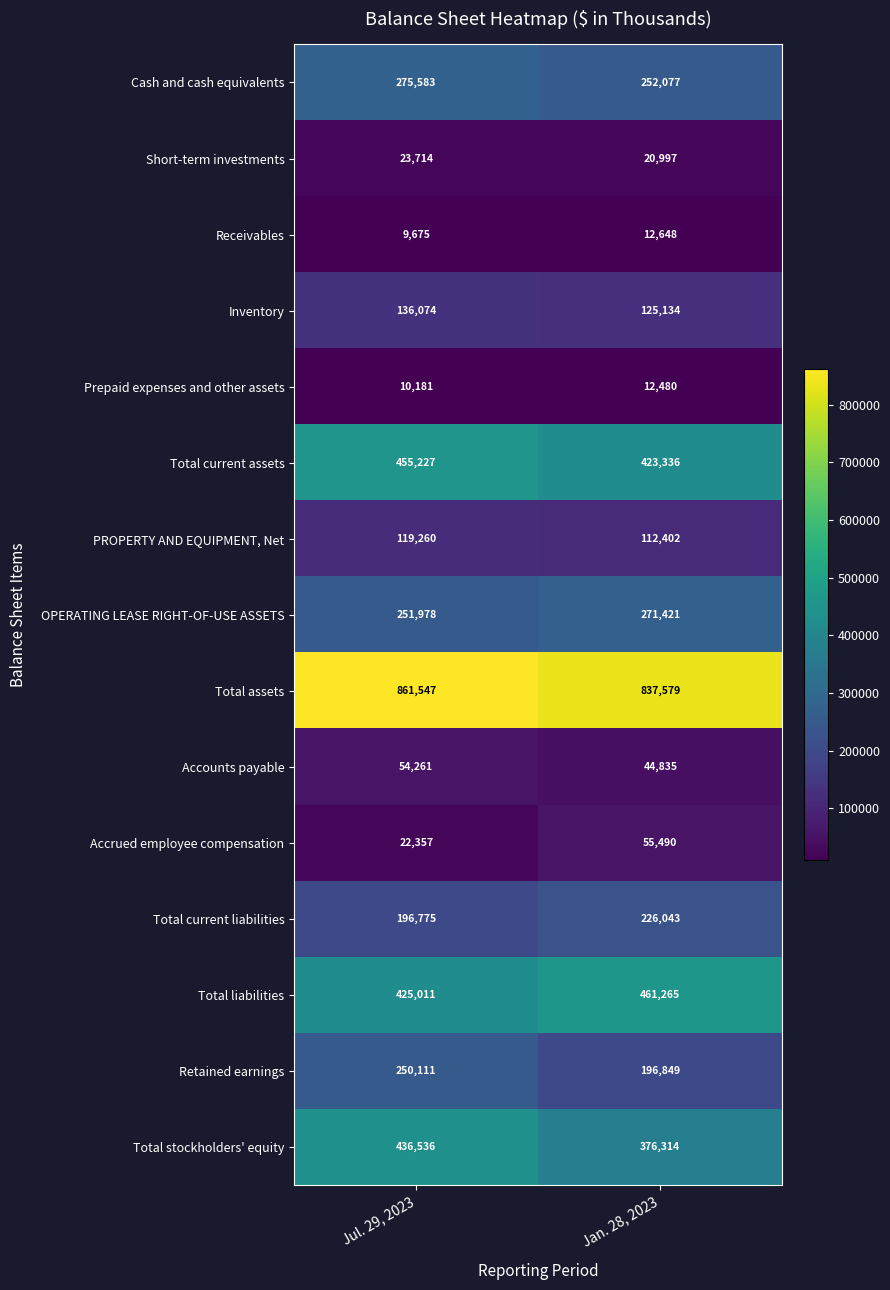

At which category is the sum across all series the highest?

Jul. 29, 2023